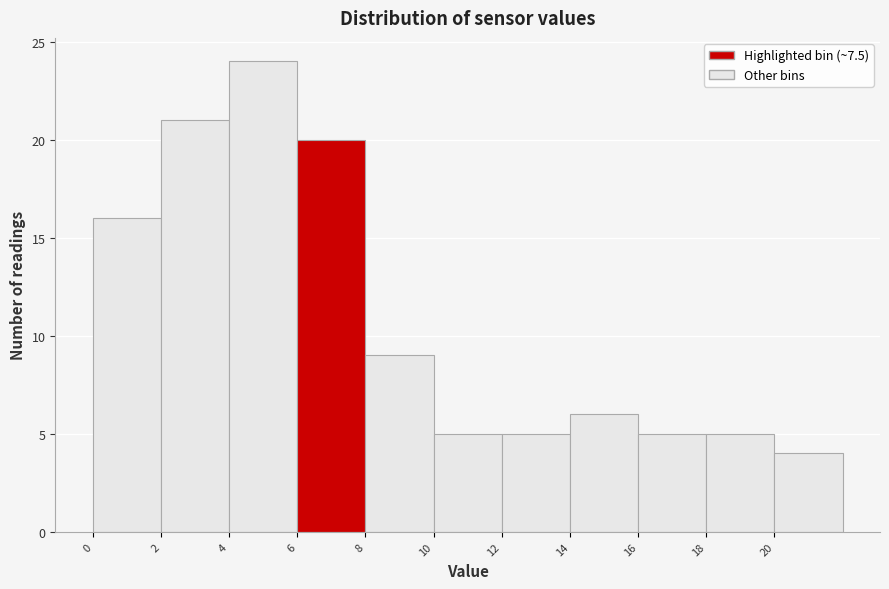

How tall is the bar that spans 2 to 4 on the x-axis? The values are not printed on the chart, so give them approximately, as read against the axis.

21